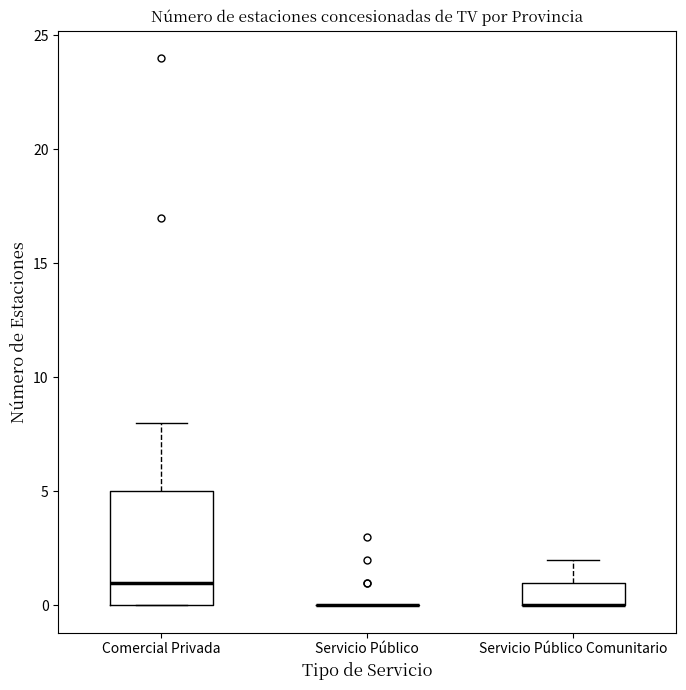

Which box is the tallest, from its lower edge to its upper edge?

Comercial Privada